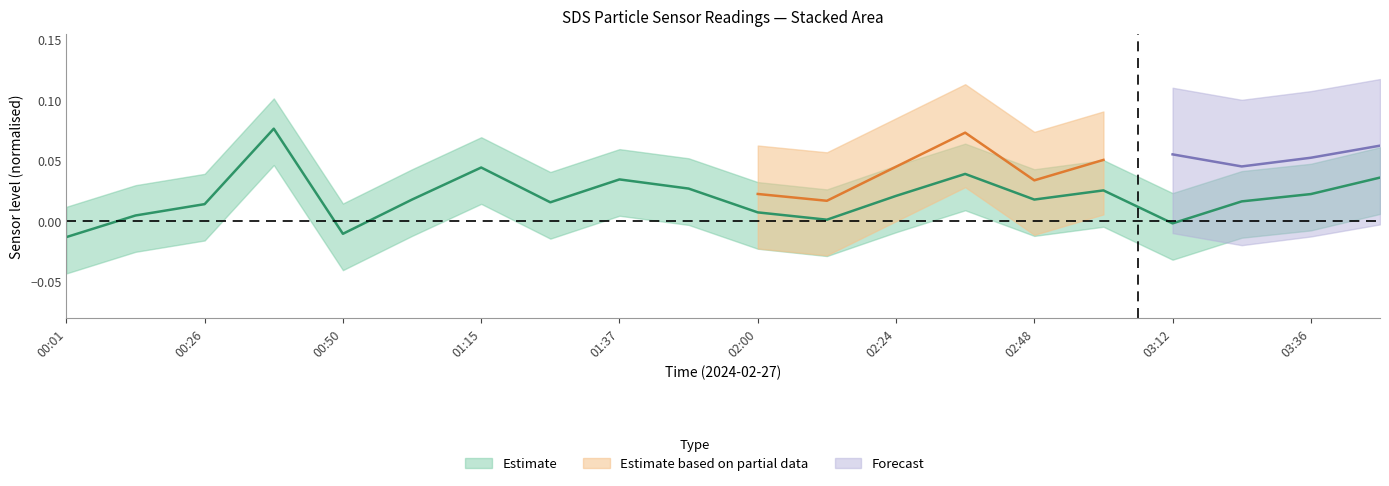

Reading left to right, what are all the values shown in this chart?

00:01=-0.0	00:14=0.0	00:26=0.0	00:38=0.1	00:50=-0.0	01:03=0.0	01:15=0.0	01:27=0.0	01:37=0.0	01:48=0.0	02:00=0.0	02:12=0.0	02:24=0.0	02:36=0.0	02:48=0.0	03:00=0.0	03:12=-0.0	03:24=0.0	03:36=0.0	03:48=0.0